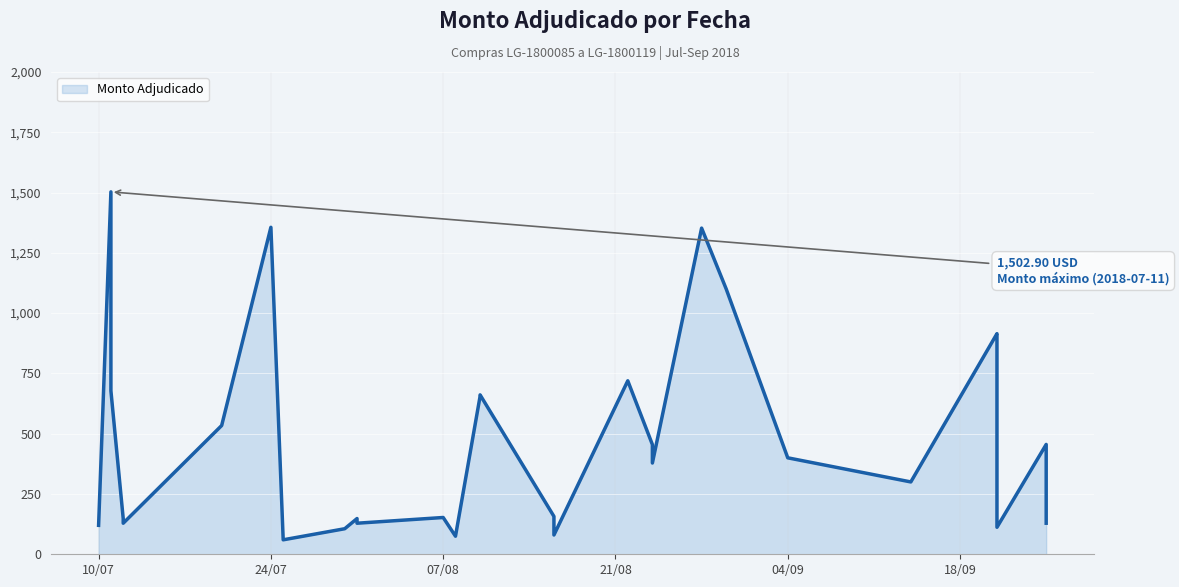

List the labels in order of value, largest first.

2018-07-11, 2018-07-24, 2018-08-28, 2018-08-30, 2018-09-21, 2018-09-21, 2018-08-22, 2018-07-11, 2018-08-10, 2018-08-10, 2018-07-20, 2018-09-25, 2018-08-24, 2018-09-04, 2018-08-24, 2018-09-14, 2018-08-16, 2018-08-07, 2018-07-12, 2018-07-31, 2018-09-25, 2018-07-12, 2018-07-31, 2018-09-25, 2018-07-10, 2018-09-21, 2018-07-30, 2018-08-16, 2018-08-08, 2018-07-25